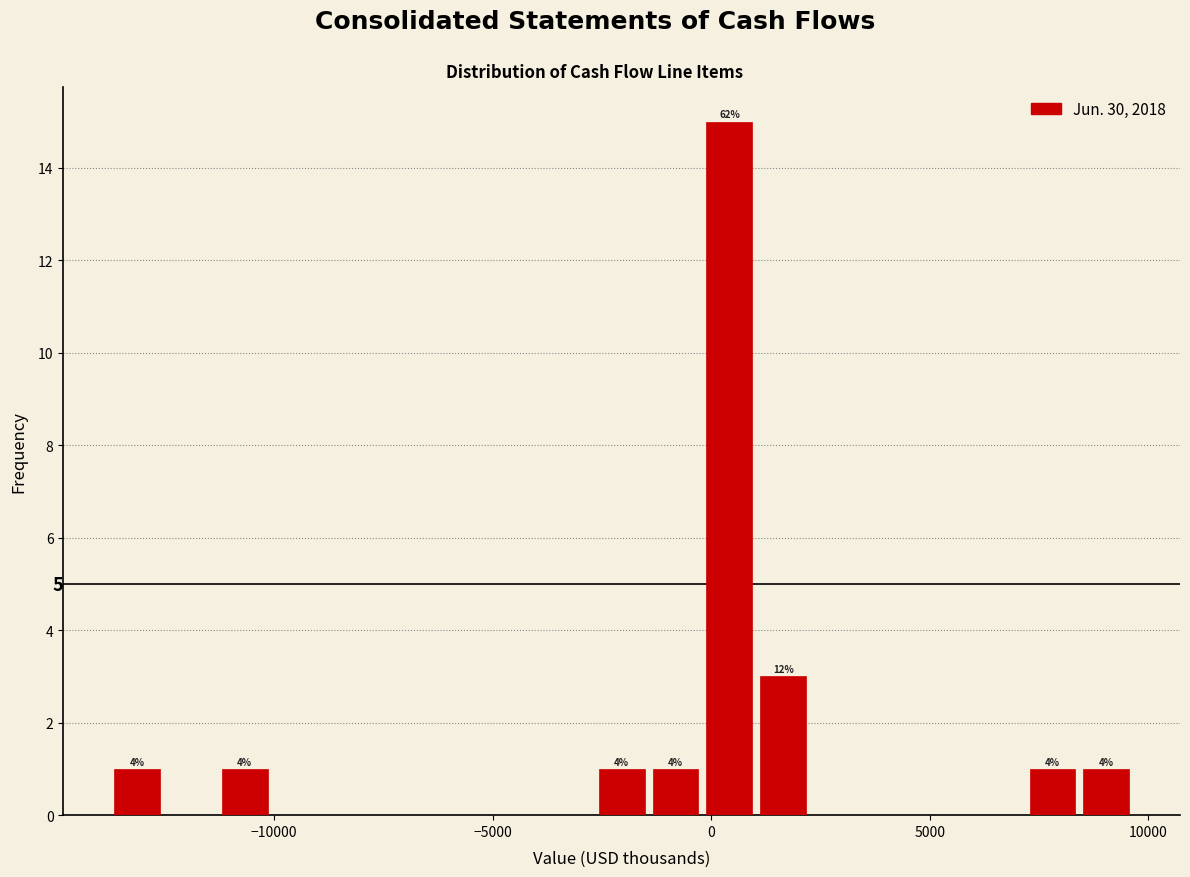

Around what value on the x-axis is the tallest bar? Give the approximate position of its centre, as read against the axis.

500